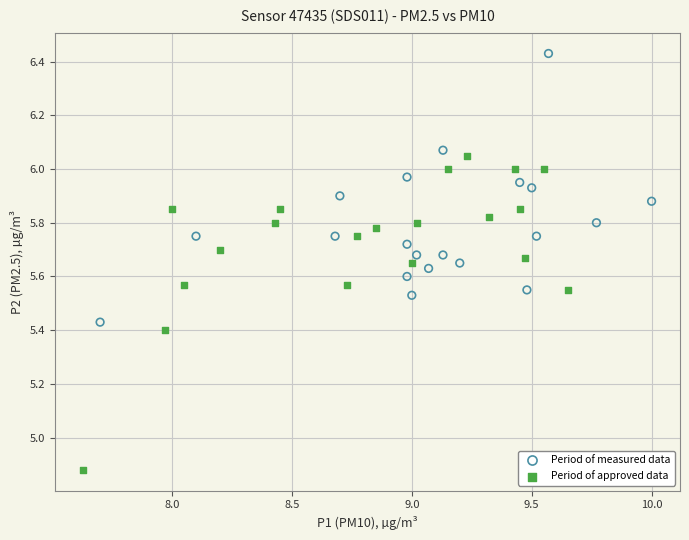

Which series contains the lowest Y value?

Period of approved data